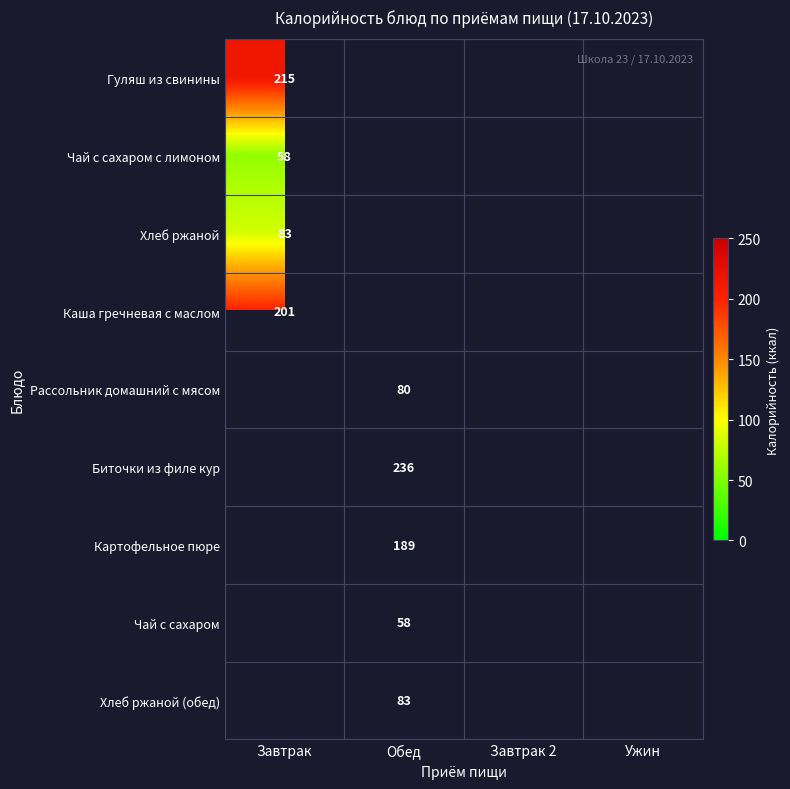

At how many categories does at least one series exceed 205?

2